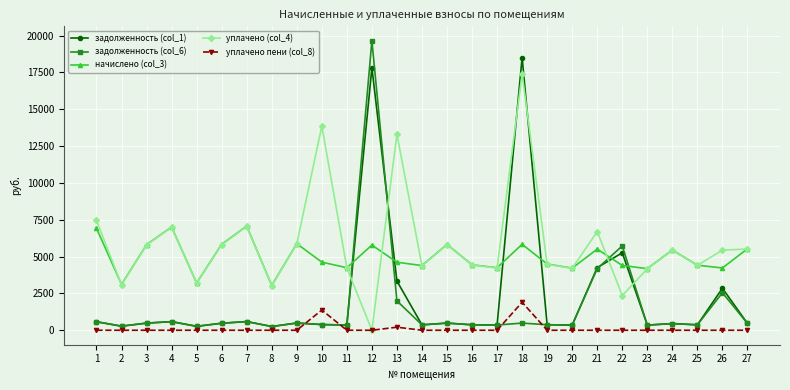

Rank the series by their maximum value, from lowest to highest.

уплачено пени (col_8), начислено (col_3), уплачено (col_4), задолженность (col_1), задолженность (col_6)